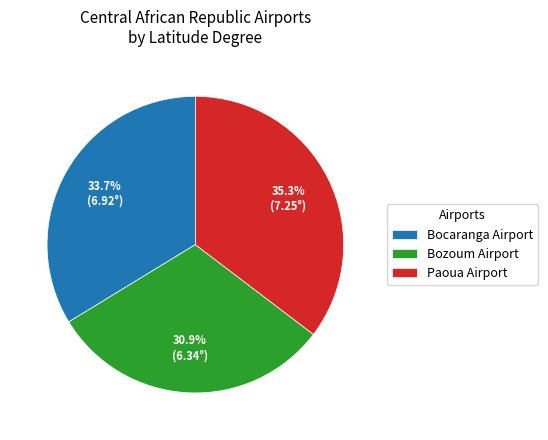

Which category has the smallest portion of the pie?

Bozoum Airport